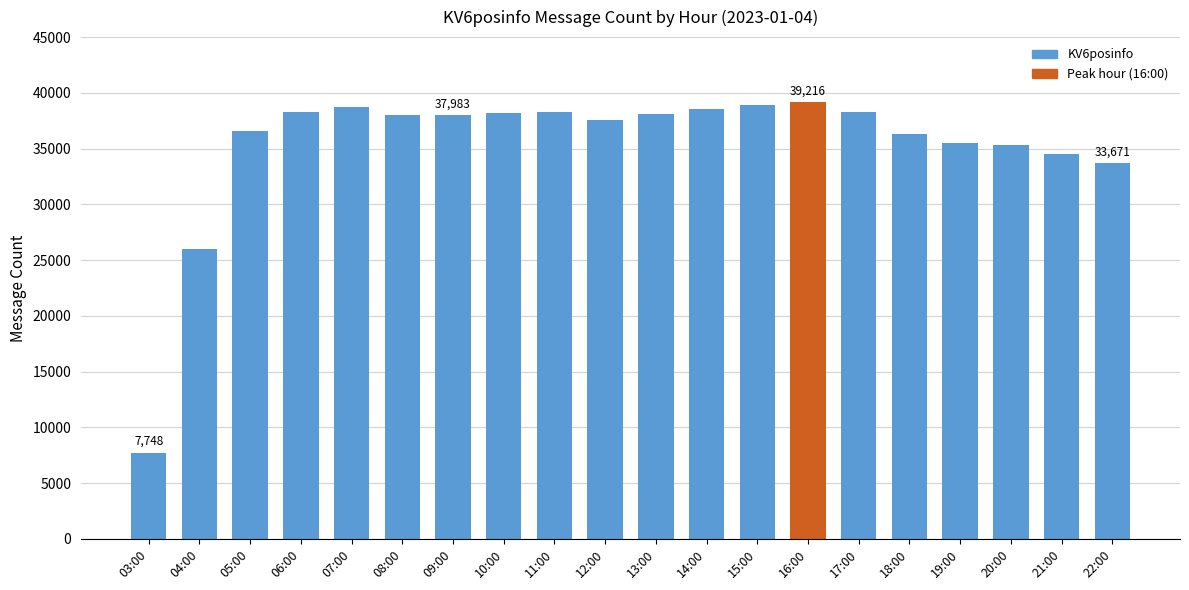

What is the change in value from 11:00 to 16:00?

+958